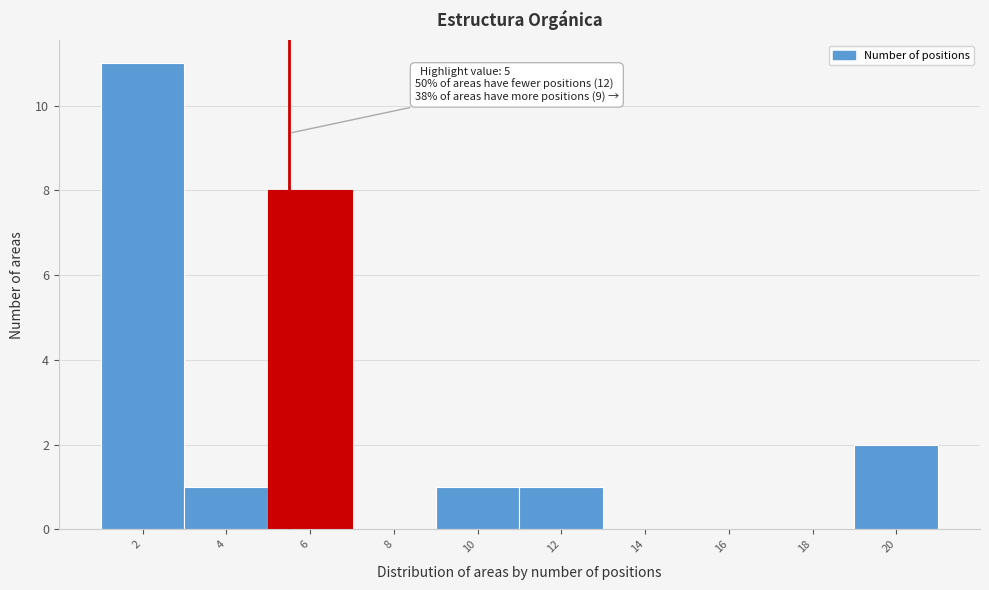

Reading left to right, transcribe all the data shown in this chart.

2=11	4=1	6=8	8=0	10=1	12=1	14=0	16=0	18=0	20=2